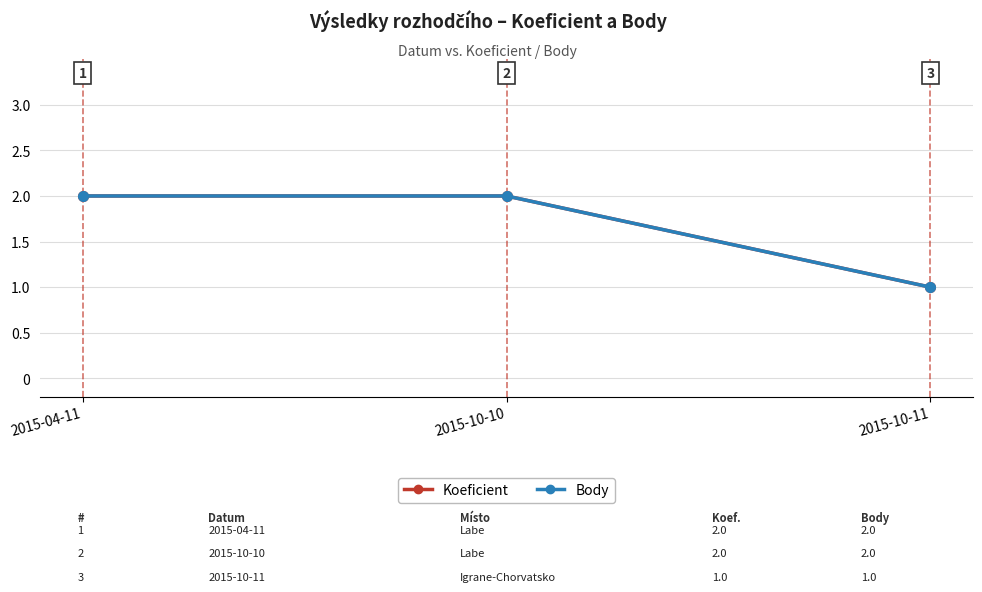

Count the Koeficient values in the range 1 to 2.

3